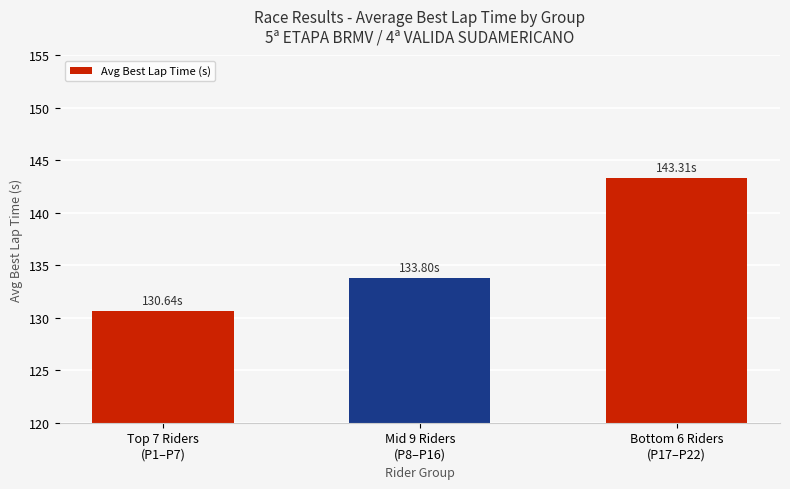

Does the chart contain any negative values?

No